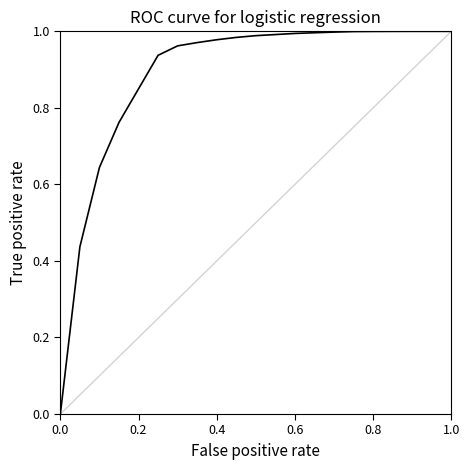

Reading left to right, transcribe all the data shown in this chart.

0.0	0.4	0.6	0.8	0.8	0.9	1.0	1.0	1.0	1.0	1.0	1.0	1.0	1.0	1.0	1.0	1.0	1.0	1.0	1.0	1.0